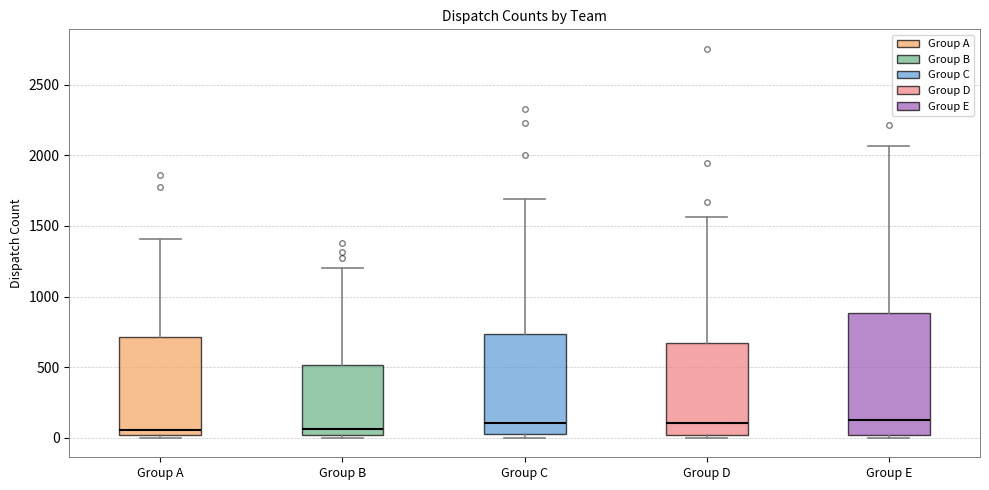

Which box is the tallest, from its lower edge to its upper edge?

Group E